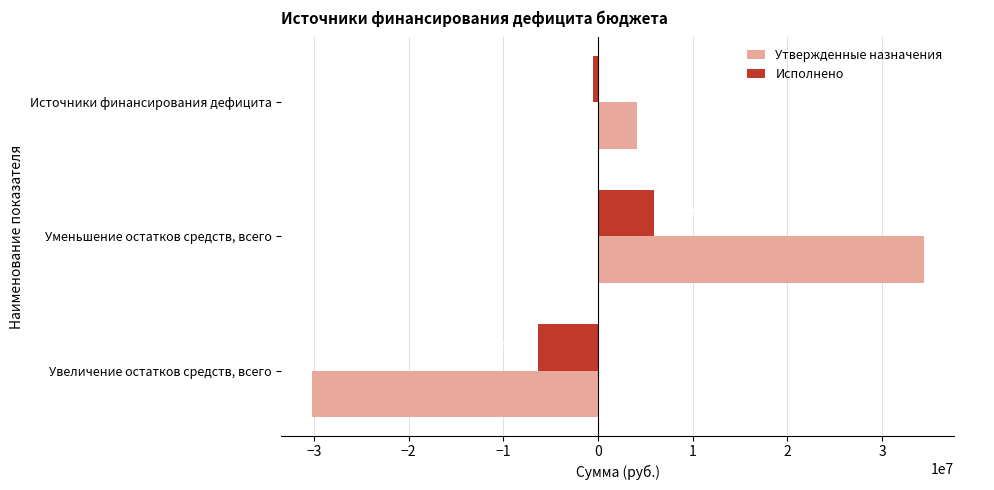

Which series has the largest total across all categories?

Утвержденные назначения